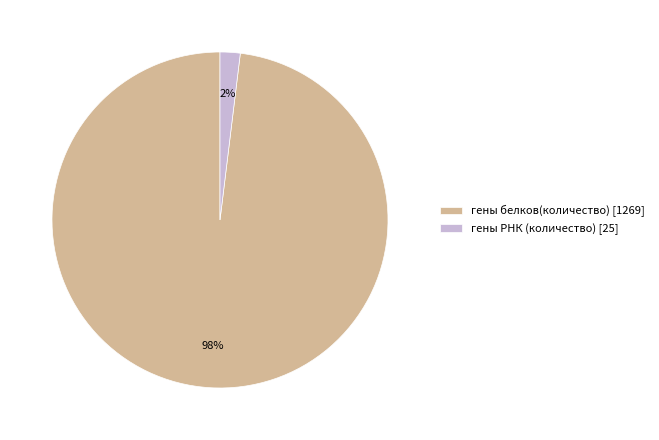

Do гены белков(количество) and гены РНК (количество) together represent more than half of the pie?

Yes